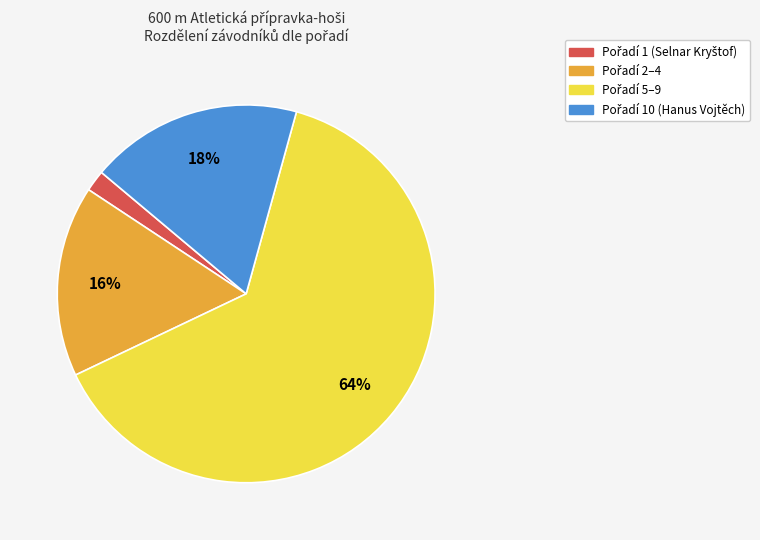

How many segments does this pie chart have?

4